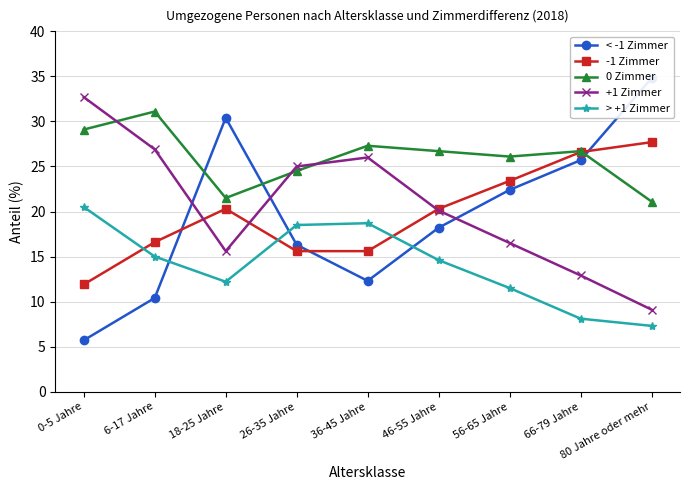

The 0 Zimmer series shows 29.1 at 0-5 Jahre. True or false?

True